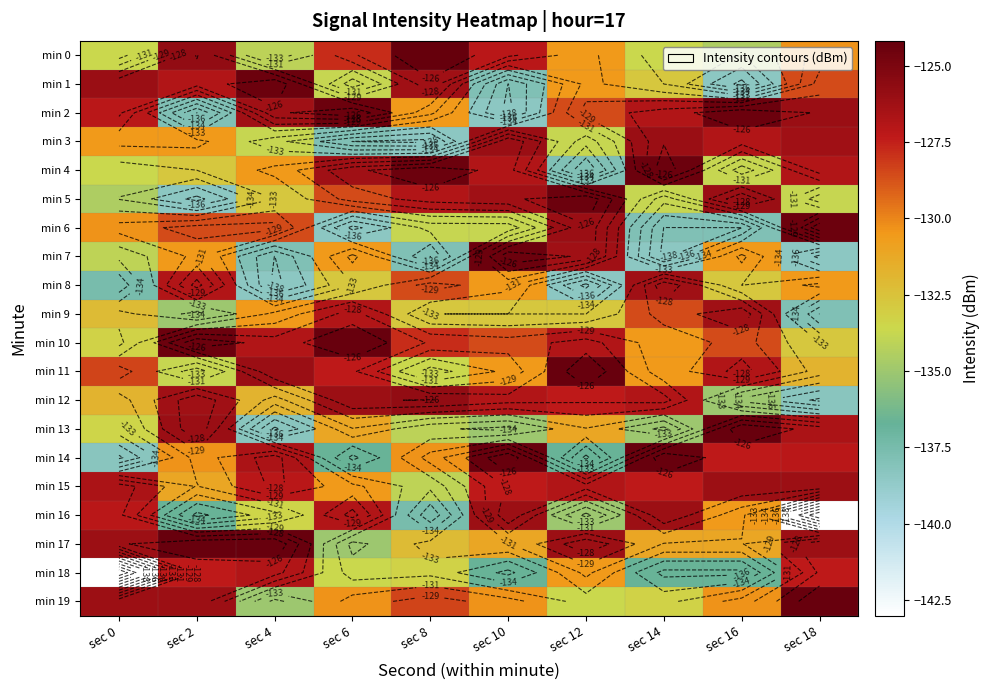

What is the difference between the highest and lowest values at sec 14?

14.2